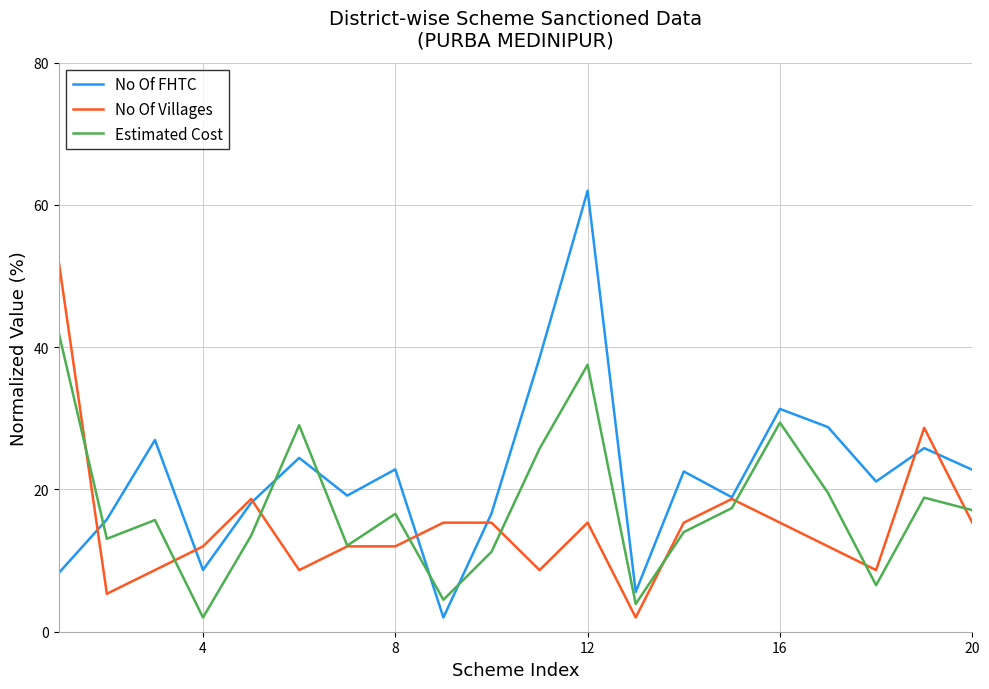

Which series has the largest total across all categories?

No Of FHTC